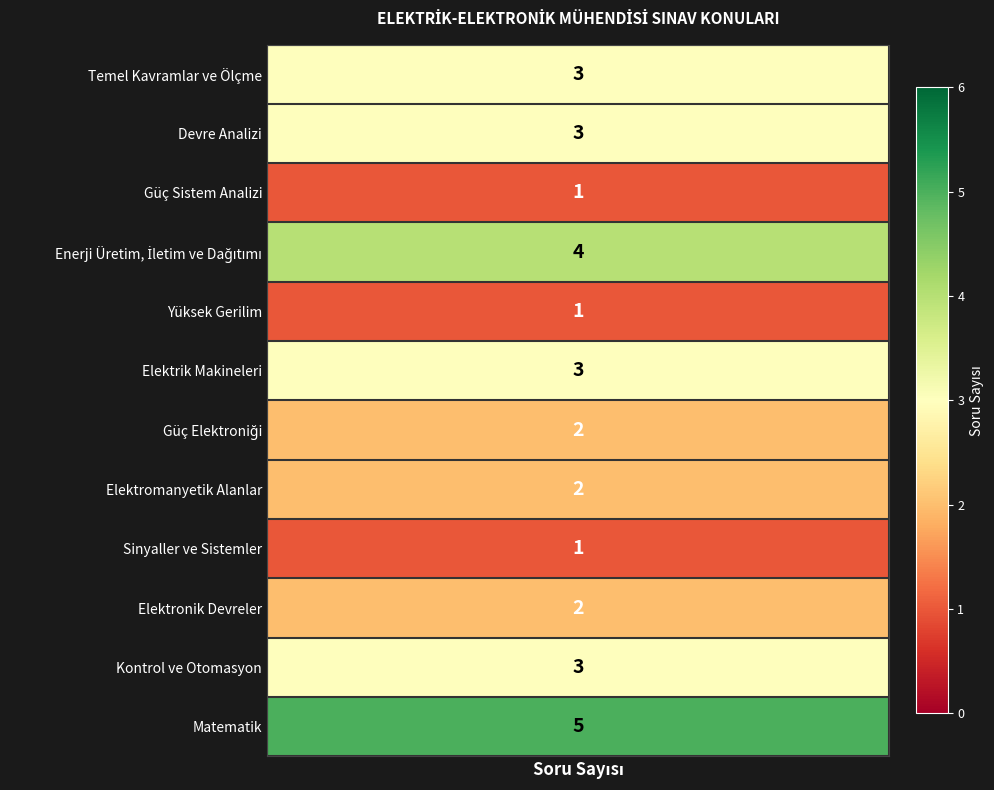

Approximately how many times larger is the value at Devre Analizi compared to Kontrol ve Otomasyon?

1.0